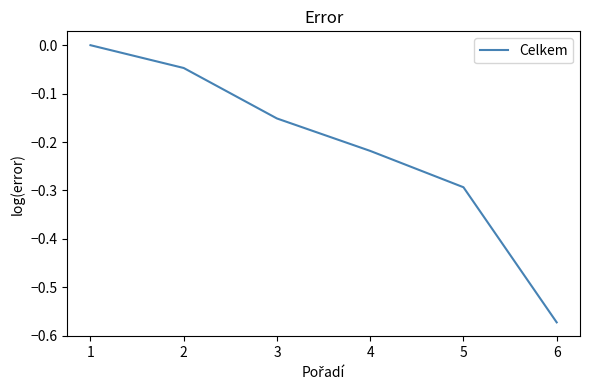

Does the chart display data point markers on the line(s)?

No